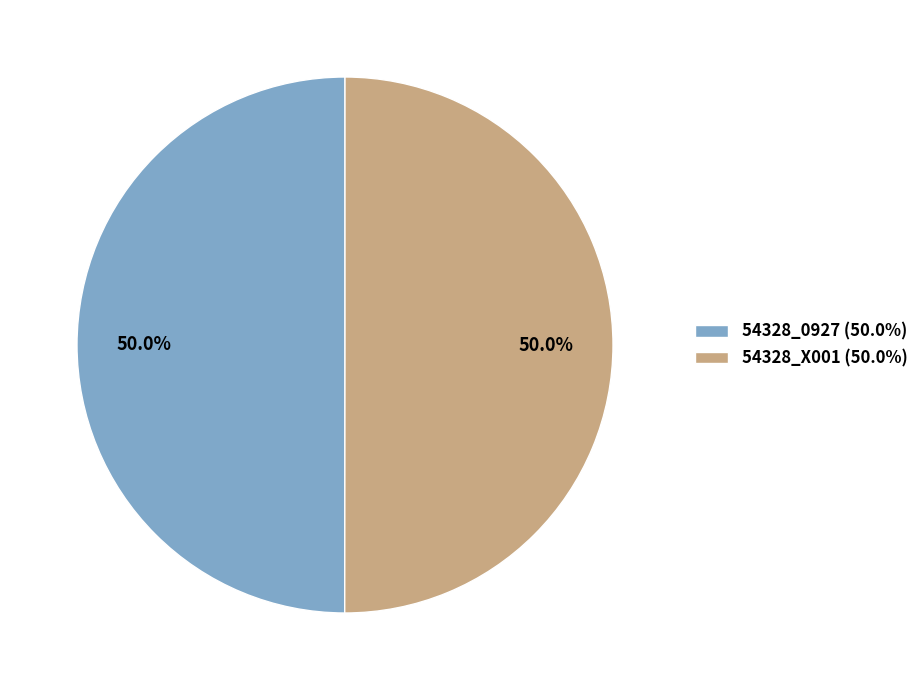

How many segments does this pie chart have?

2